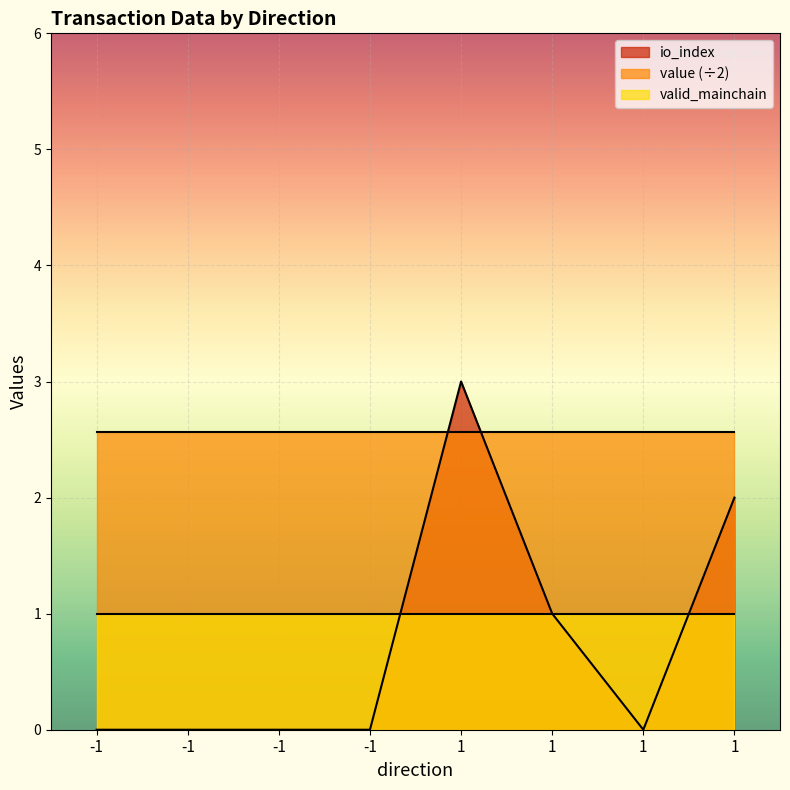

True or false: value has more than 2 interior local peaks.

False